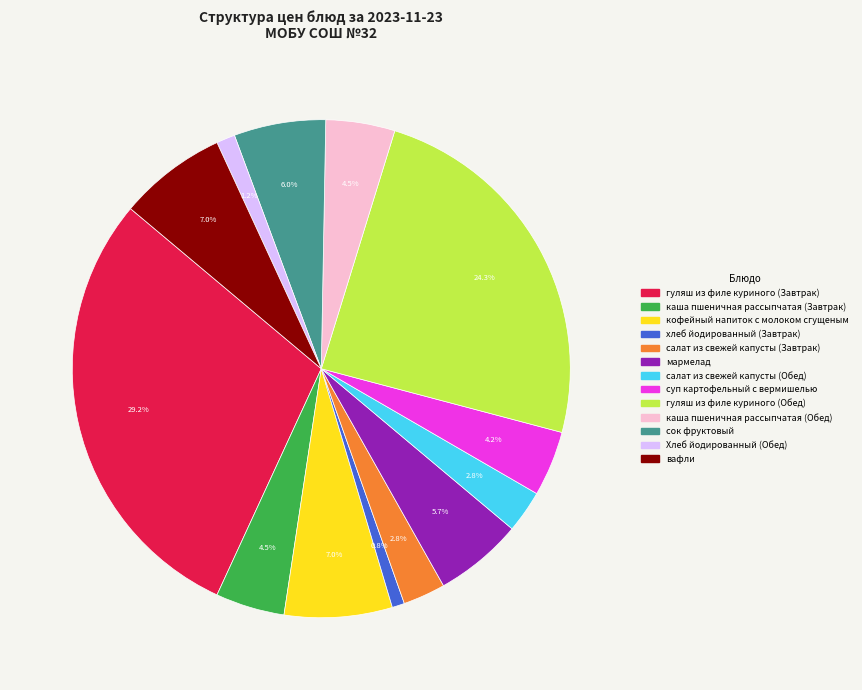

What is the ratio of the value at каша пшеничная рассыпчатая (Обед) to the value at салат из свежей капусты (Завтрак)?

1.6